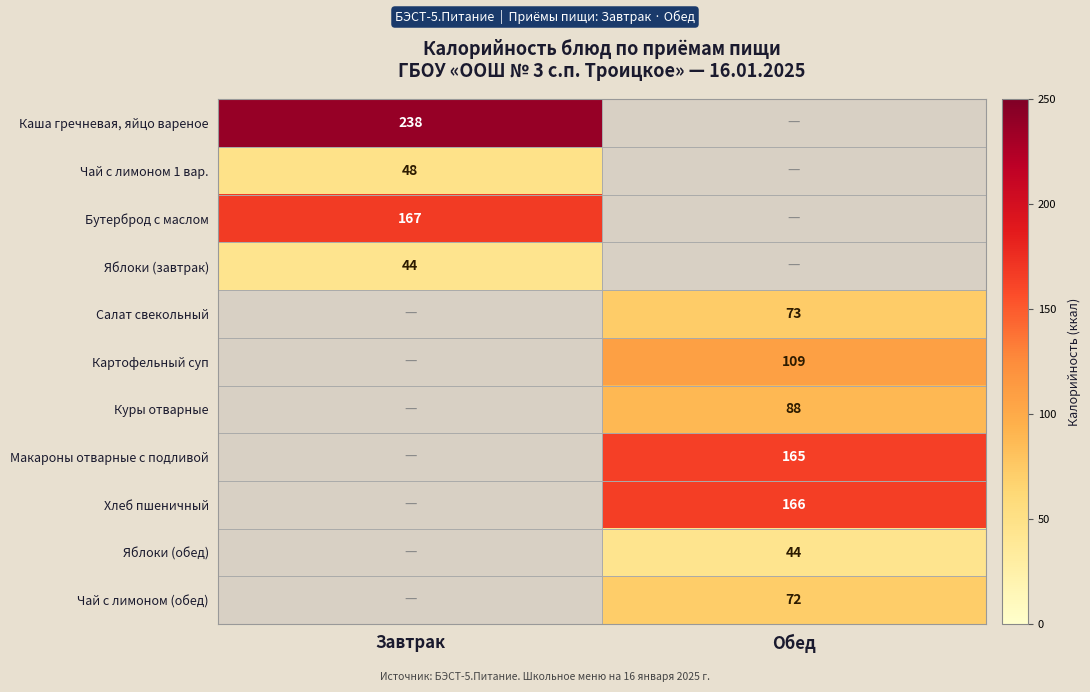

Is the value of Хлеб пшеничный at Обед greater than the value of Чай с лимоном 1 вар. at Завтрак?

Yes